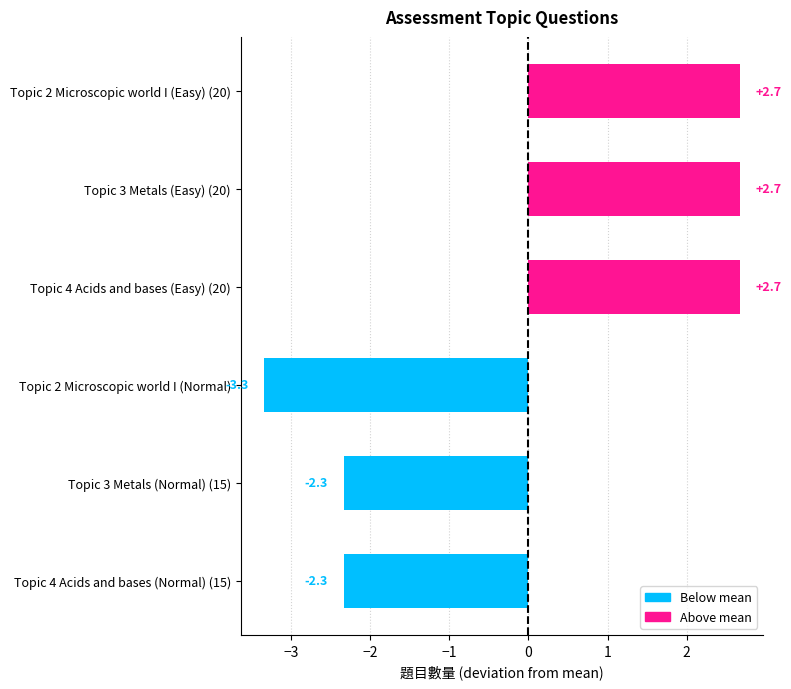

Which has a higher value, Topic 3 Metals (Easy) (20) or Topic 3 Metals (Normal) (15)?

Topic 3 Metals (Easy) (20)